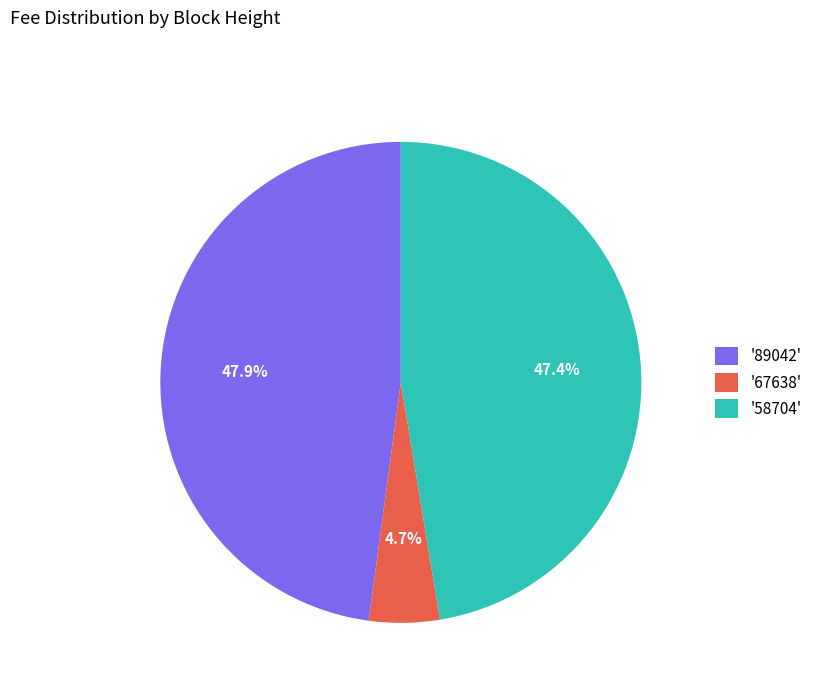

To the nearest percent, what is the difference between the largest and smallest slice percentages?

43%